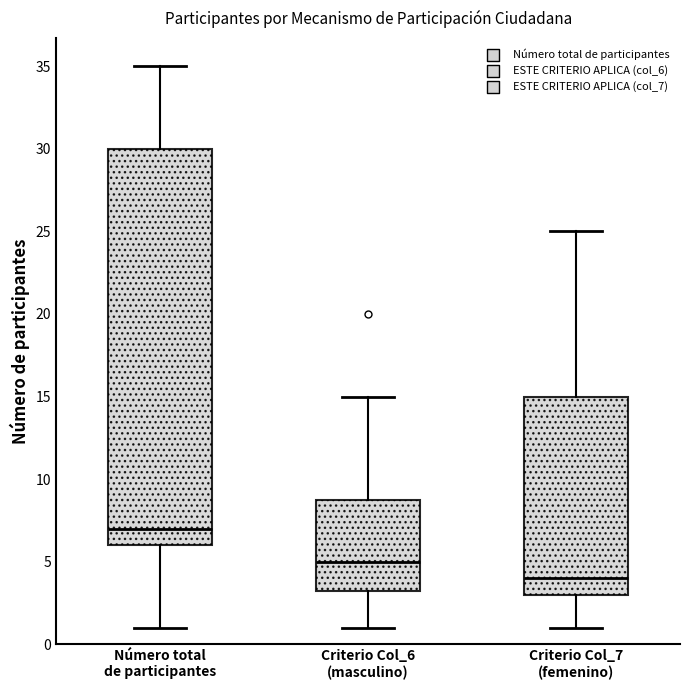

Where does the upper whisker of the box for Número total de participantes end on the y-axis? The values are not printed on the chart, so give them approximately, as read against the axis.

35.0